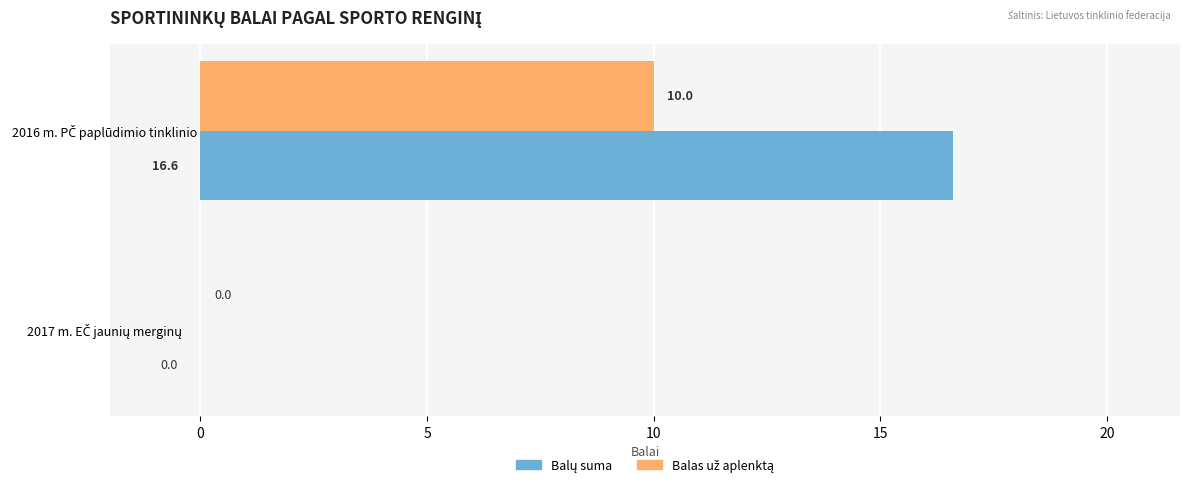

What is the maximum value shown in the chart?

16.6